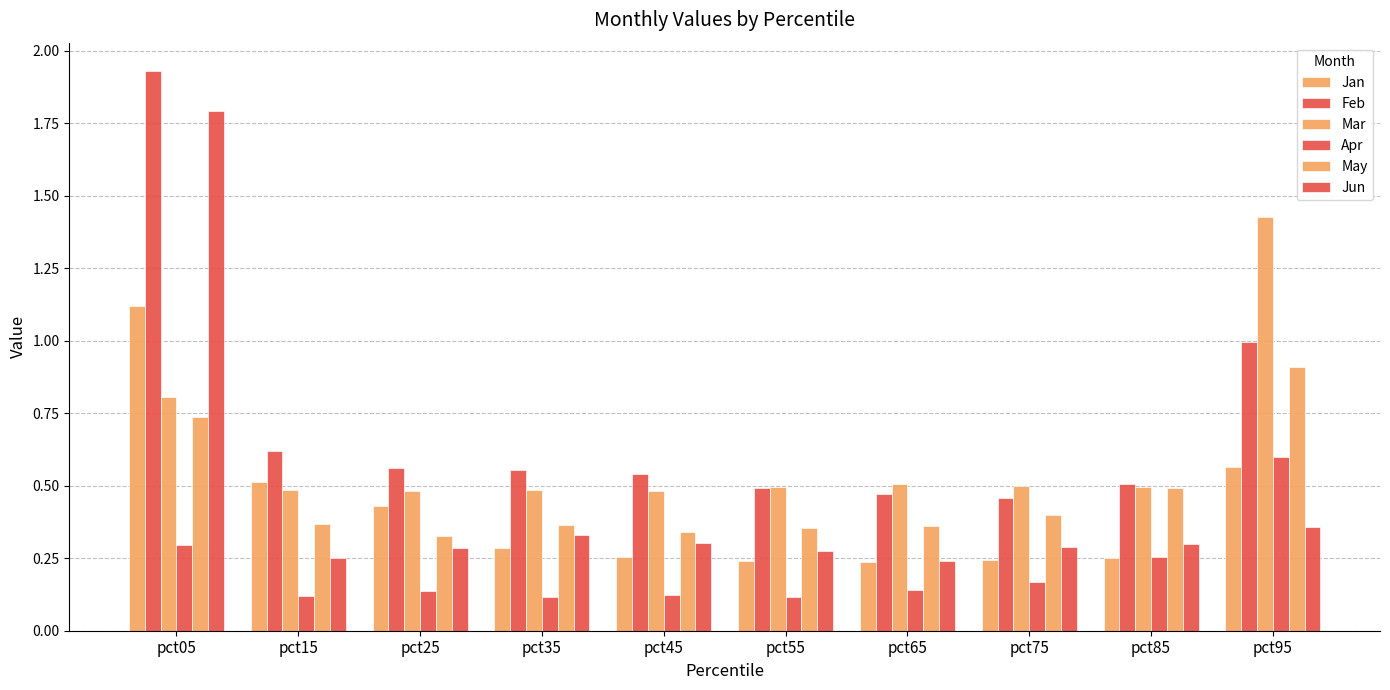

Reading left to right, what are all the values shown in this chart?

Jan: 1.1	0.5	0.4	0.3	0.3	0.2	0.2	0.2	0.2	0.6
Feb: 1.9	0.6	0.6	0.6	0.5	0.5	0.5	0.5	0.5	1.0
Mar: 0.8	0.5	0.5	0.5	0.5	0.5	0.5	0.5	0.5	1.4
Apr: 0.3	0.1	0.1	0.1	0.1	0.1	0.1	0.2	0.3	0.6
May: 0.7	0.4	0.3	0.4	0.3	0.4	0.4	0.4	0.5	0.9
Jun: 1.8	0.3	0.3	0.3	0.3	0.3	0.2	0.3	0.3	0.4